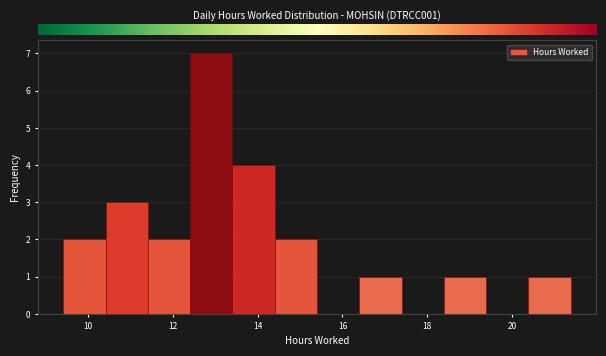

Reading left to right, list every bar in this chart as the range it spans on the x-axis followed by its height. Neither the bar edges nor the heights are printed on the chart, so give them approximately, as read against the axes.

9.4 to 10.4: 2
10.4 to 11.4: 3
11.4 to 12.4: 2
12.4 to 13.4: 7
13.4 to 14.4: 4
14.4 to 15.4: 2
15.4 to 16.4: 0
16.4 to 17.4: 1
17.4 to 18.4: 0
18.4 to 19.4: 1
19.4 to 20.4: 0
20.4 to 21.4: 1